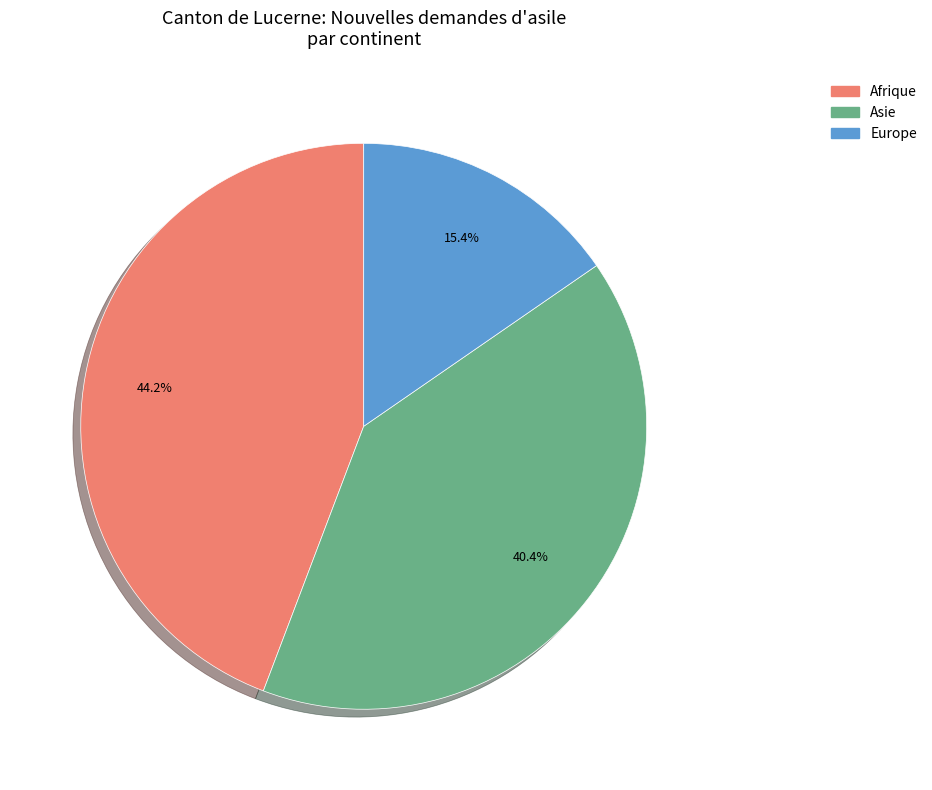

Is there any slice that represents more than half of the pie?

No